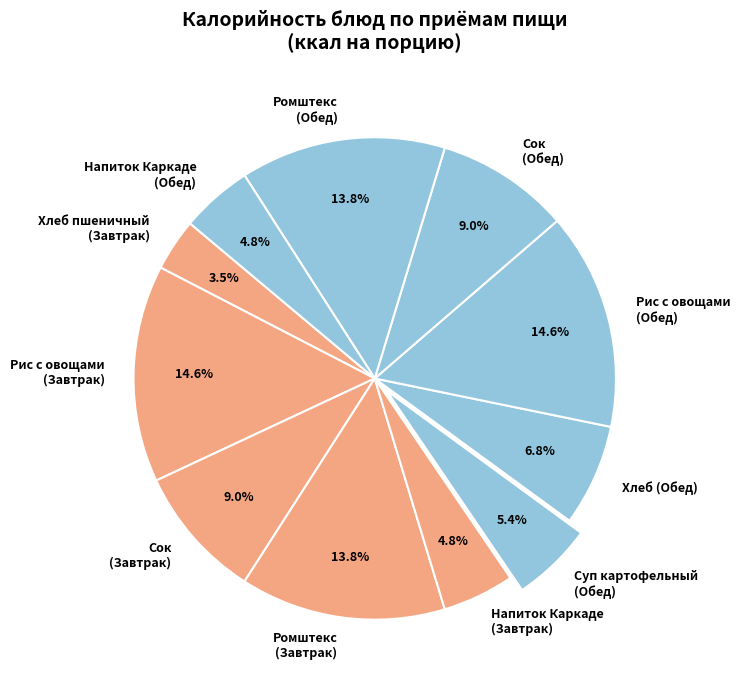

Approximately how many times larger is the value at Напиток Каркаде (Завтрак) compared to Хлеб пшеничный (Завтрак)?

1.4